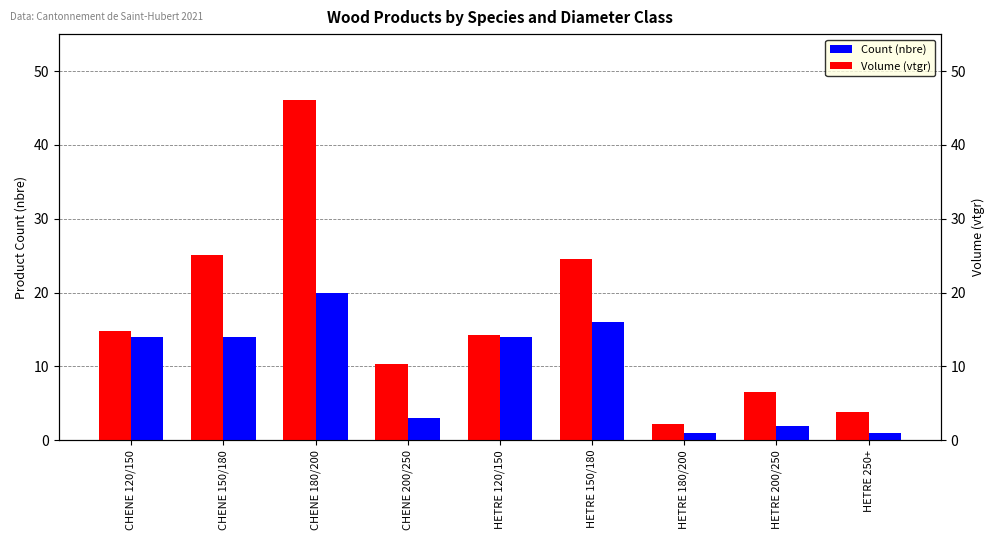

What is the sum of the Count (nbre) values at HETRE 250+ and CHENE 150/180?

15.0